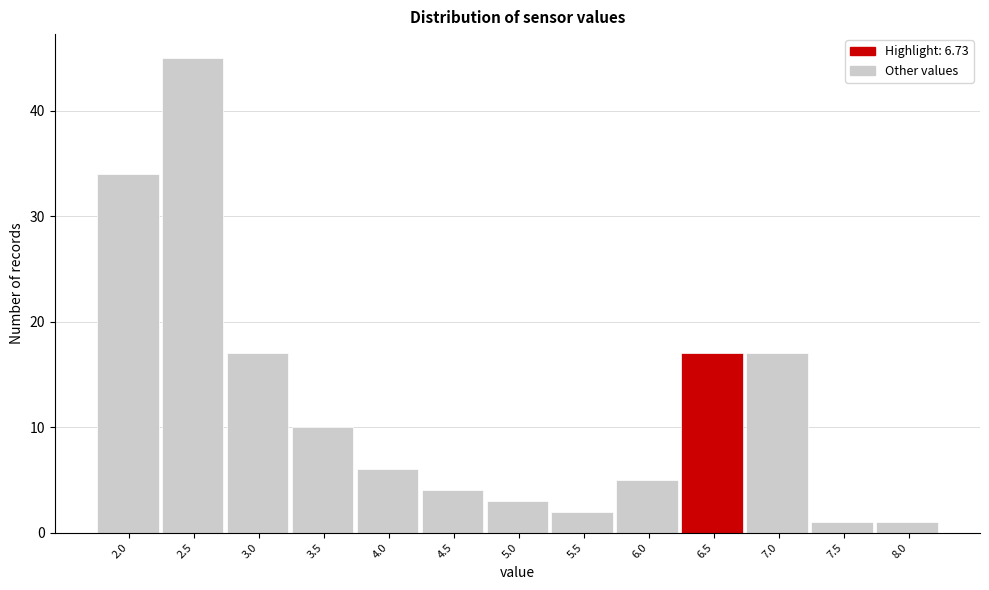

Reading left to right, transcribe all the data shown in this chart.

34	45	17	10	6	4	3	2	5	17	17	1	1